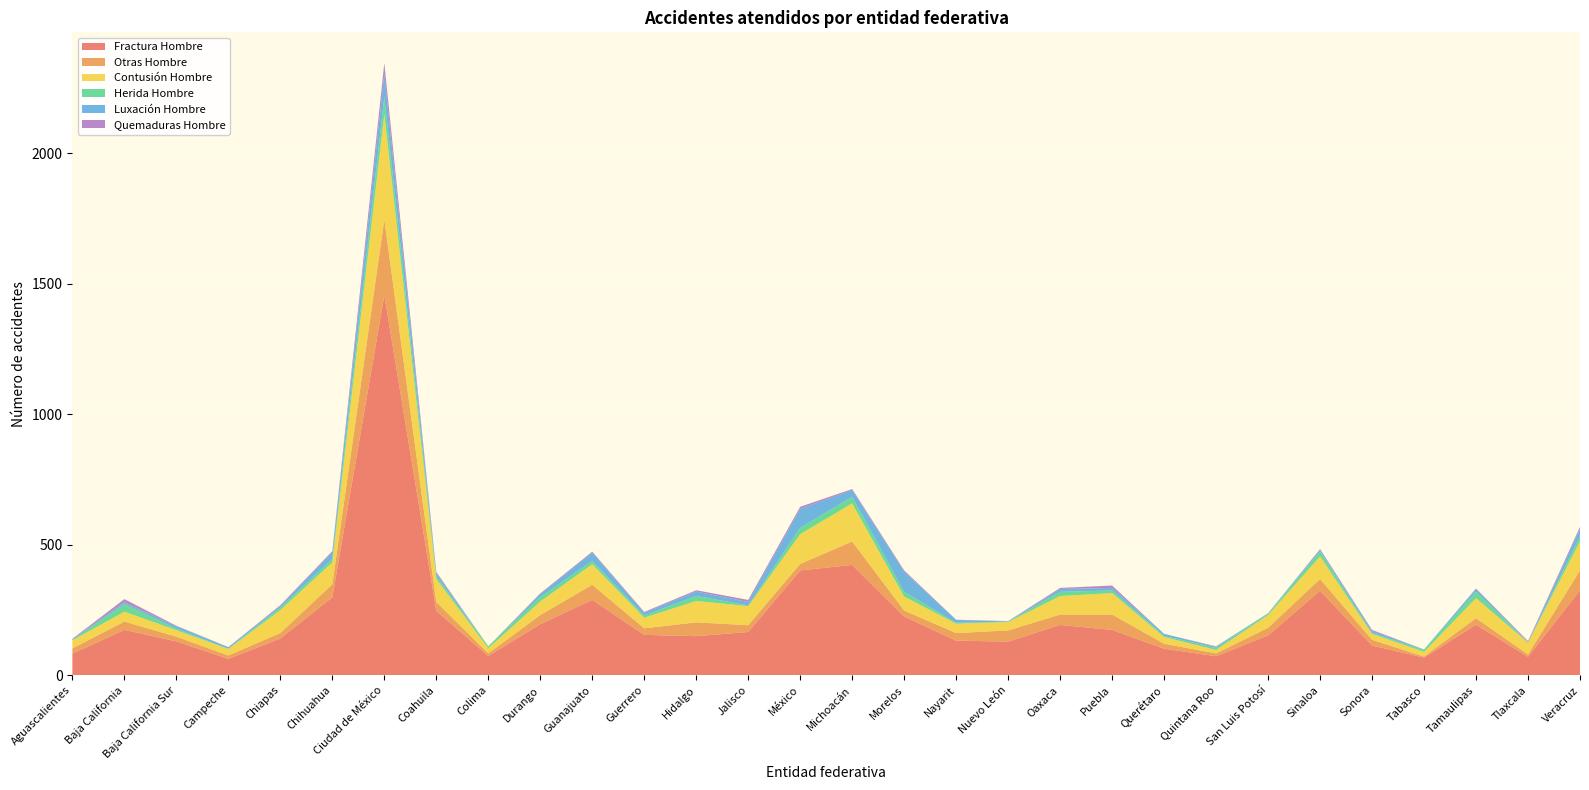

Reading left to right, list all the values displayed in this chart.

Fractura Hombre: Aguascalientes=83	Baja California=174	Baja California Sur=130	Campeche=63	Chiapas=141	Chihuahua=299	Ciudad de México=1457	Coahuila=247	Colima=74	Durango=196	Guanajuato=289	Guerrero=155	Hidalgo=150	Jalisco=166	México=402	Michoacán=423	Morelos=225	Nayarit=133	Nuevo León=129	Oaxaca=193	Puebla=174	Querétaro=102	Quintana Roo=73	San Luis Potosí=153	Sinaloa=324	Sonora=114	Tabasco=68	Tamaulipas=194	Tlaxcala=71	Veracruz=326
Otras Hombre: Aguascalientes=20	Baja California=32	Baja California Sur=18	Campeche=13	Chiapas=21	Chihuahua=50	Ciudad de México=290	Coahuila=34	Colima=10	Durango=35	Guanajuato=58	Guerrero=25	Hidalgo=53	Jalisco=26	México=25	Michoacán=90	Morelos=23	Nayarit=29	Nuevo León=43	Oaxaca=40	Puebla=59	Querétaro=19	Quintana Roo=11	San Luis Potosí=29	Sinaloa=45	Sonora=22	Tabasco=4	Tamaulipas=25	Tlaxcala=9	Veracruz=76
Contusión Hombre: Aguascalientes=31	Baja California=38	Baja California Sur=25	Campeche=25	Chiapas=88	Chihuahua=84	Ciudad de México=404	Coahuila=88	Colima=20	Durango=52	Guanajuato=79	Guerrero=41	Hidalgo=82	Jalisco=73	México=114	Michoacán=146	Morelos=54	Nayarit=36	Nuevo León=32	Oaxaca=71	Puebla=82	Querétaro=26	Quintana Roo=13	San Luis Potosí=49	Sinaloa=87	Sonora=23	Tabasco=18	Tamaulipas=77	Tlaxcala=45	Veracruz=112
Herida Hombre: Aguascalientes=1	Baja California=29	Baja California Sur=6	Campeche=1	Chiapas=10	Chihuahua=13	Ciudad de México=66	Coahuila=11	Colima=7	Durango=17	Guanajuato=12	Guerrero=8	Hidalgo=19	Jalisco=3	México=24	Michoacán=25	Morelos=18	Nayarit=3	Nuevo León=2	Oaxaca=16	Puebla=10	Querétaro=4	Quintana Roo=8	San Luis Potosí=5	Sinaloa=19	Sonora=3	Tabasco=7	Tamaulipas=24	Tlaxcala=0	Veracruz=19
Luxación Hombre: Aguascalientes=4	Baja California=7	Baja California Sur=9	Campeche=6	Chiapas=6	Chihuahua=25	Ciudad de México=87	Coahuila=11	Colima=0	Durango=11	Guanajuato=32	Guerrero=11	Hidalgo=17	Jalisco=13	México=73	Michoacán=26	Morelos=77	Nayarit=11	Nuevo León=1	Oaxaca=11	Puebla=10	Querétaro=8	Quintana Roo=4	San Luis Potosí=2	Sinaloa=6	Sonora=8	Tabasco=2	Tamaulipas=11	Tlaxcala=2	Veracruz=28
Quemaduras Hombre: Aguascalientes=1	Baja California=12	Baja California Sur=2	Campeche=0	Chiapas=3	Chihuahua=5	Ciudad de México=43	Coahuila=5	Colima=0	Durango=3	Guanajuato=4	Guerrero=3	Hidalgo=5	Jalisco=8	México=8	Michoacán=4	Morelos=5	Nayarit=1	Nuevo León=1	Oaxaca=4	Puebla=9	Querétaro=0	Quintana Roo=2	San Luis Potosí=0	Sinaloa=3	Sonora=4	Tabasco=0	Tamaulipas=2	Tlaxcala=4	Veracruz=8